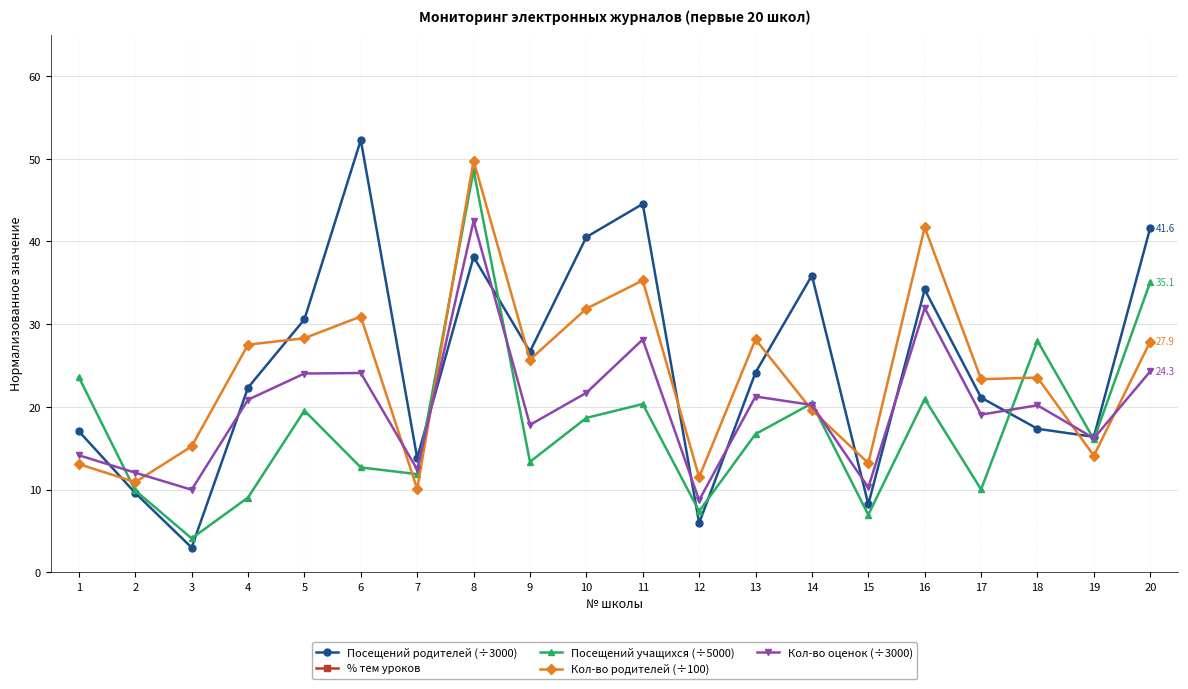

At which category is the sum across all series the highest?

8